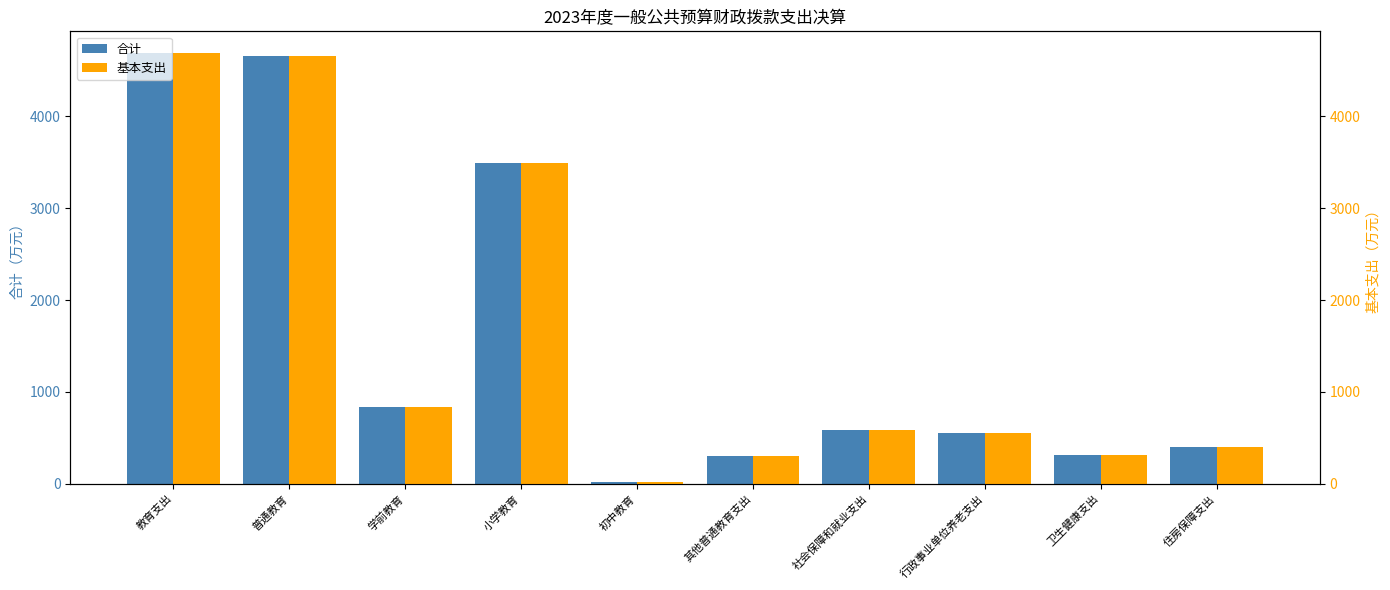

Reading left to right, what are all the values shown in this chart?

合计: 4687.5	4652.8	837.8	3492.1	18.1	304.7	590.9	557.3	309.0	398.6
基本支出: 4687.5	4652.8	837.8	3492.1	18.1	304.7	590.9	557.3	309.0	398.6